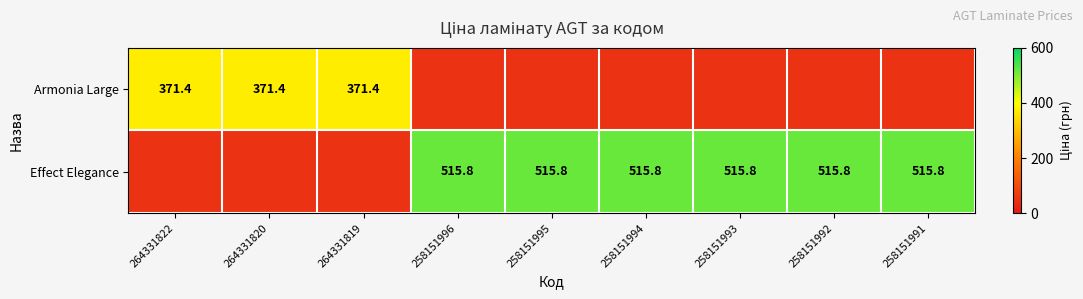

Rank the series at 258151991 from lowest to highest value.

Armonia Large, Effect Elegance